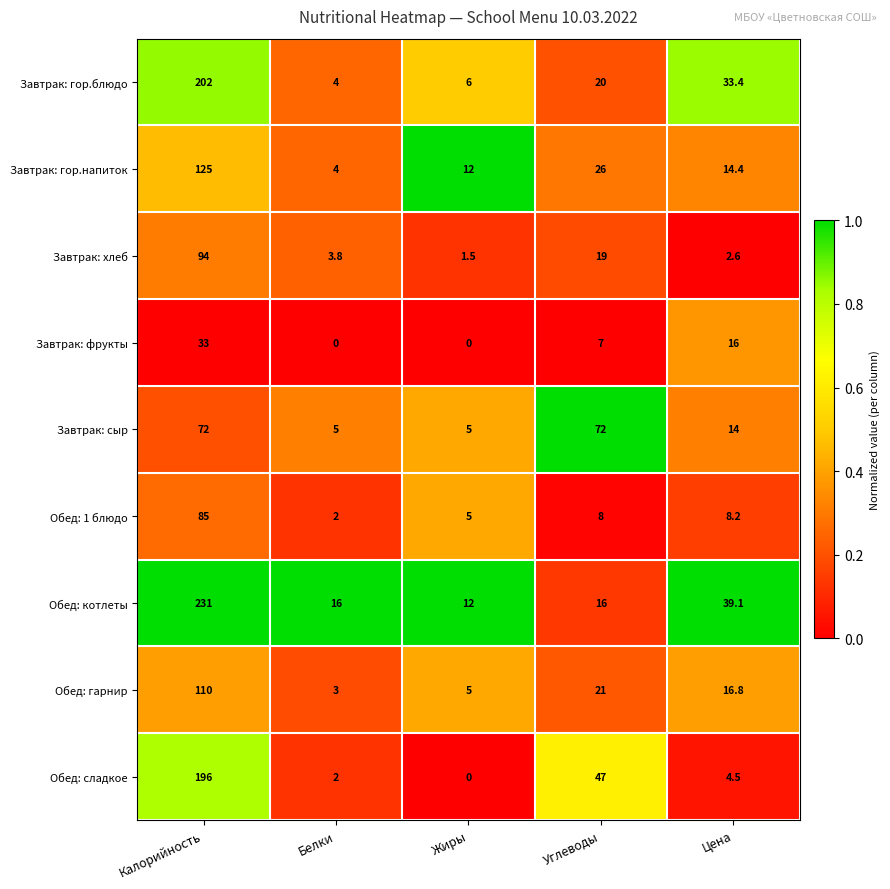

What is the difference between the Завтрак: гор.напиток values at Жиры and Калорийность?

113.0